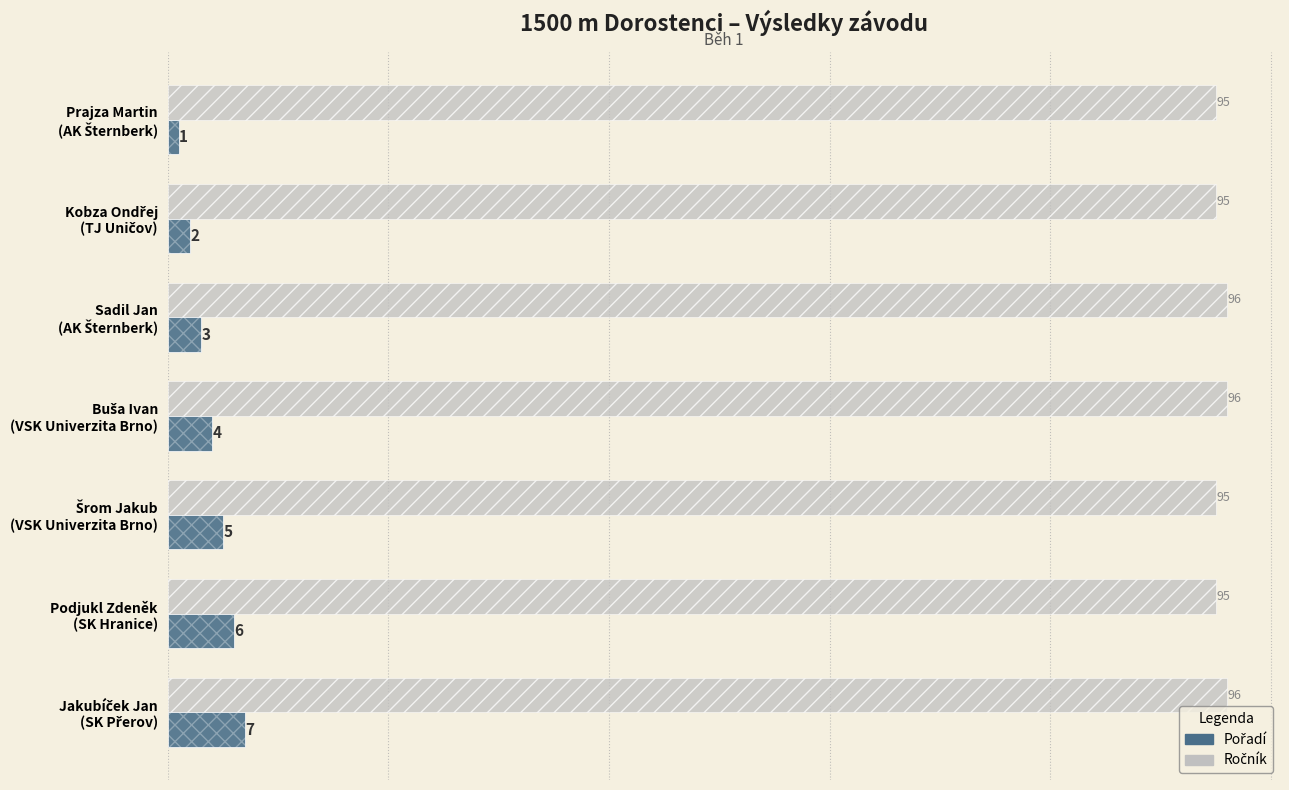

Is the value of Pořadí at Prajza Martin (AK Šternberk) greater than the value of Ročník at Šrom Jakub (VSK Univerzita Brno)?

No